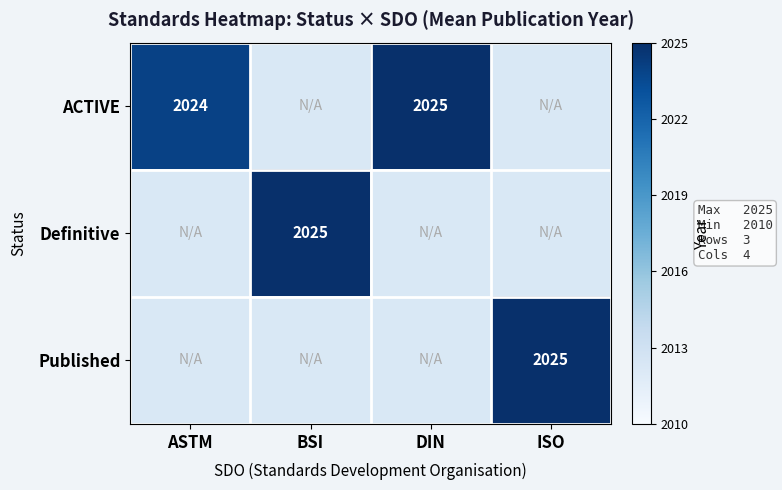

The value of ACTIVE at ASTM is 2024. True or false?

True